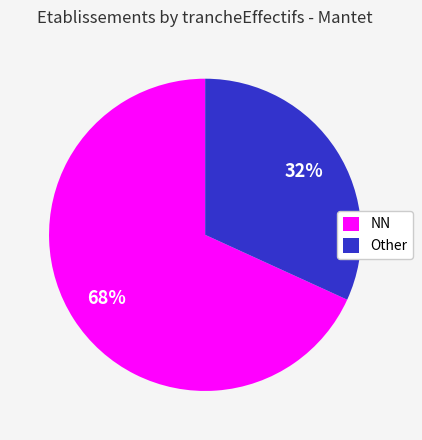

Which category has the biggest portion of the pie?

NN